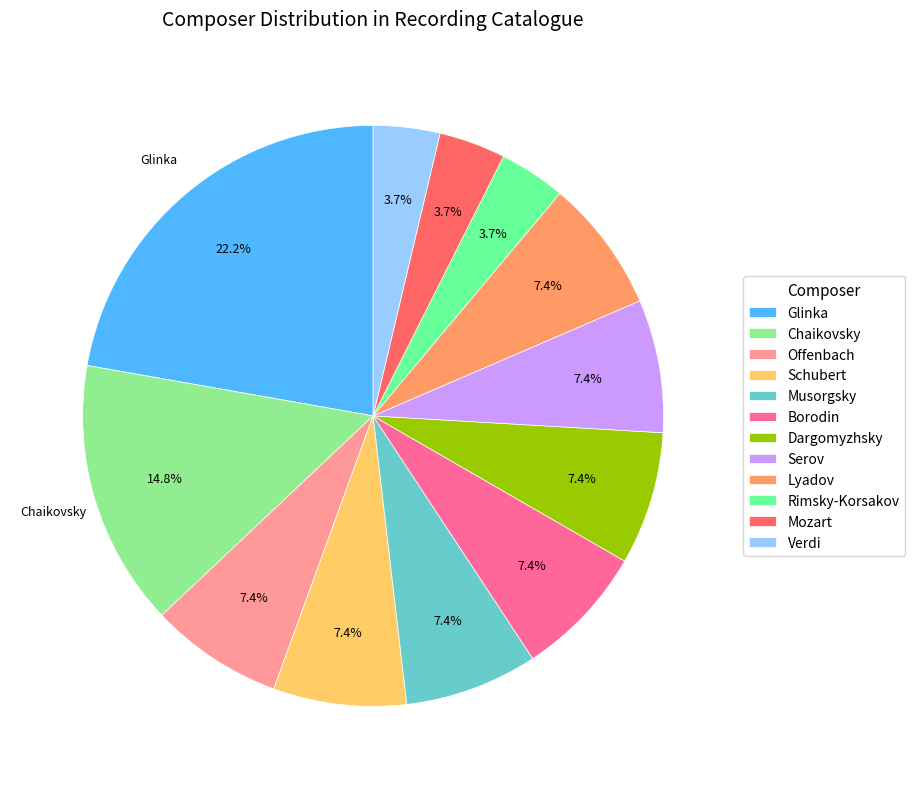

Combined, what portion of the pie is Verdi and Lyadov?

11.1%